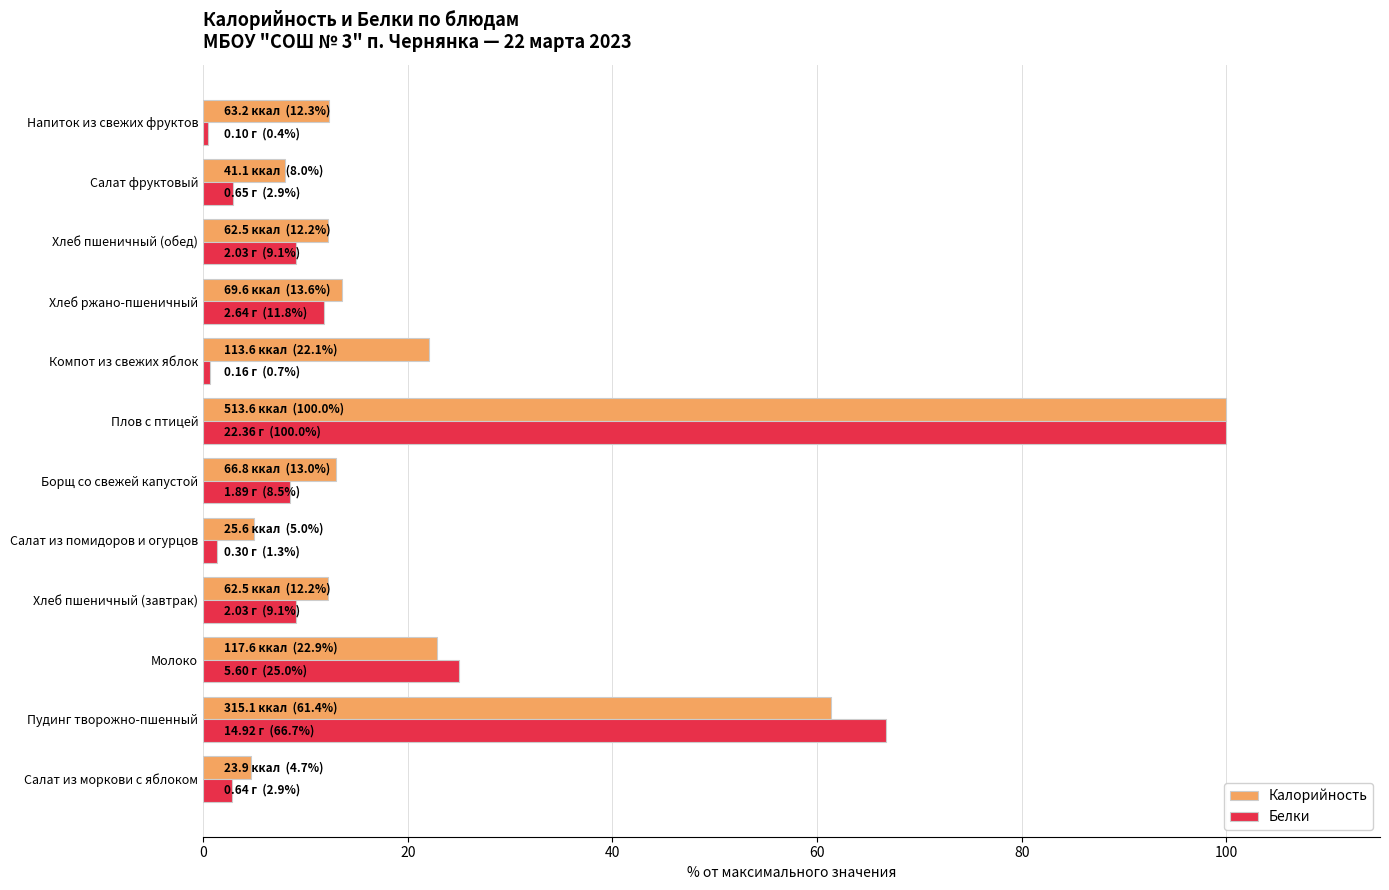

Rank the series at Компот из свежих яблок from highest to lowest value.

Калорийность, Белки